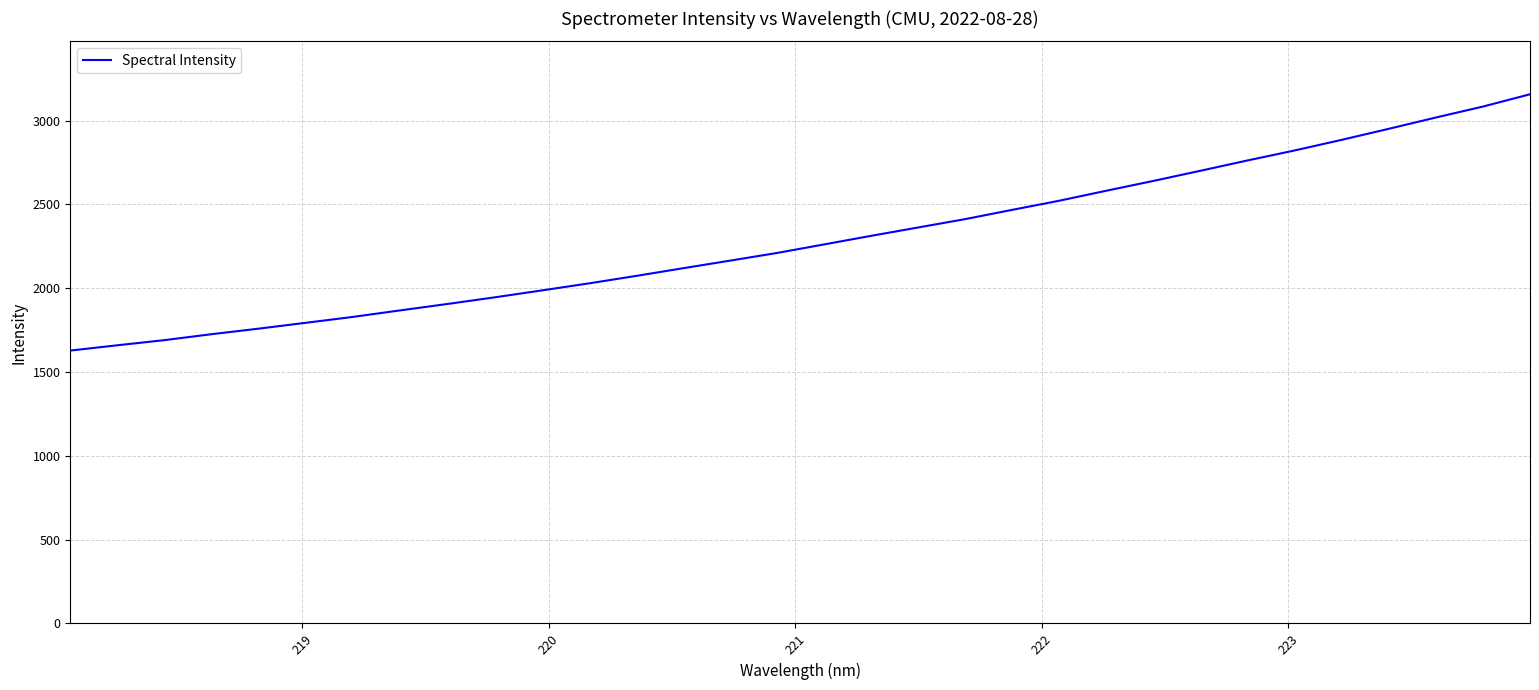

What is the difference between the maximum and minimum values?

1529.3